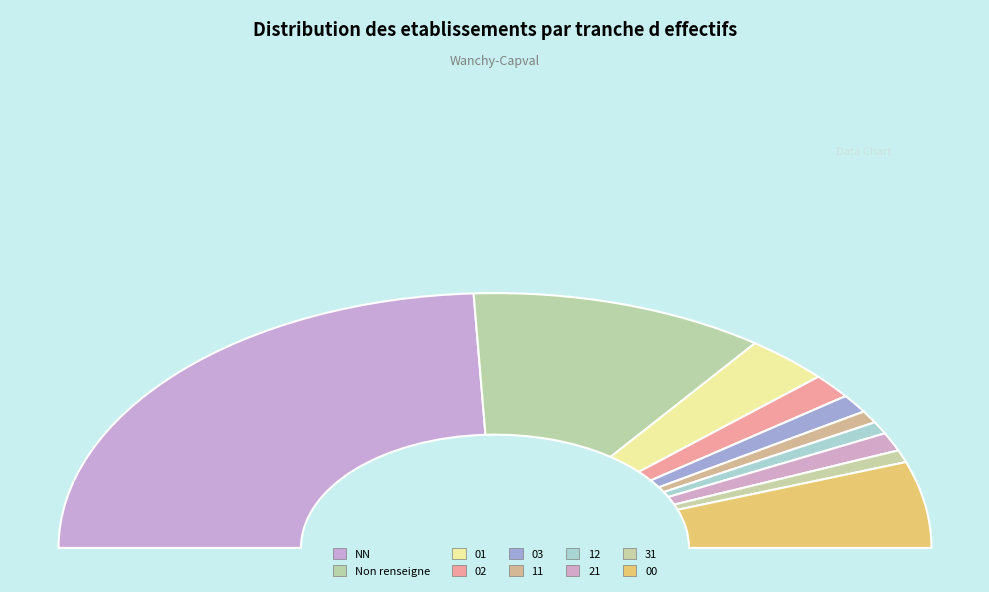

To the nearest percent, what is the difference between the NN and 01 slice percentages?

42%